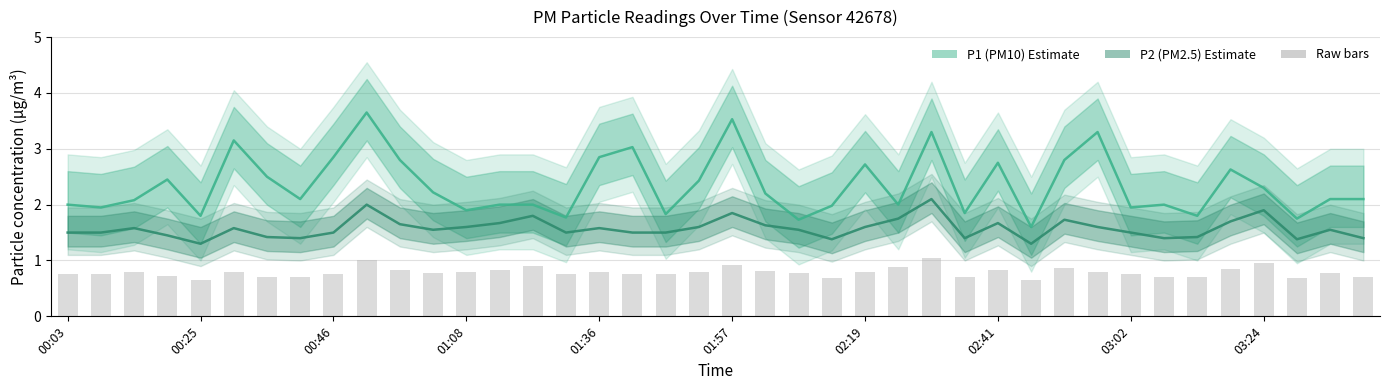

Between 19 and 22, which series saw the biggest shift?

P1 (PM10)